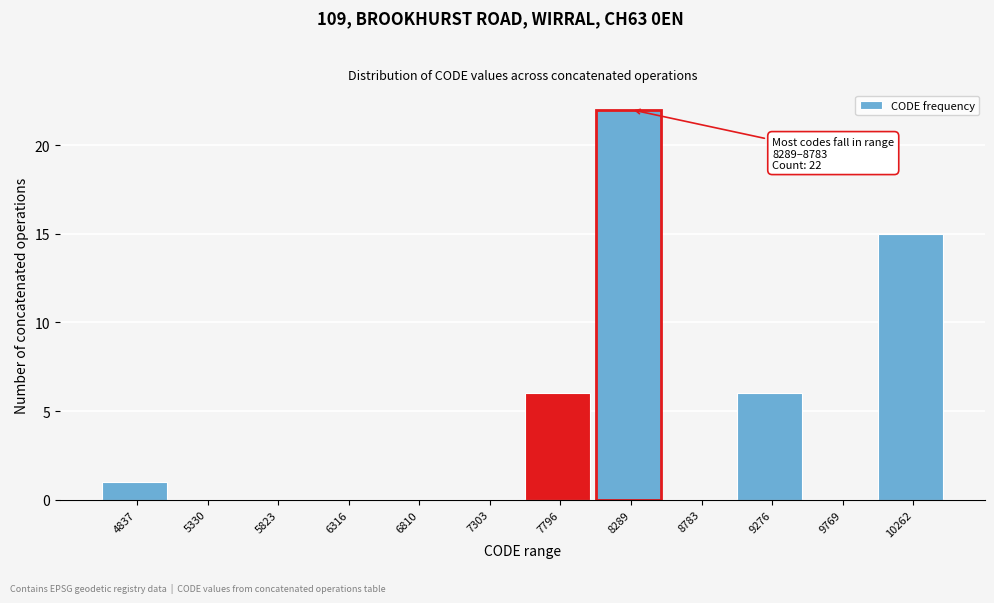

Reading right to left, extract all data points from this chart.

10262=15	9769=0	9276=6	8783=0	8289=22	7796=6	7303=0	6810=0	6316=0	5823=0	5330=0	4837=1